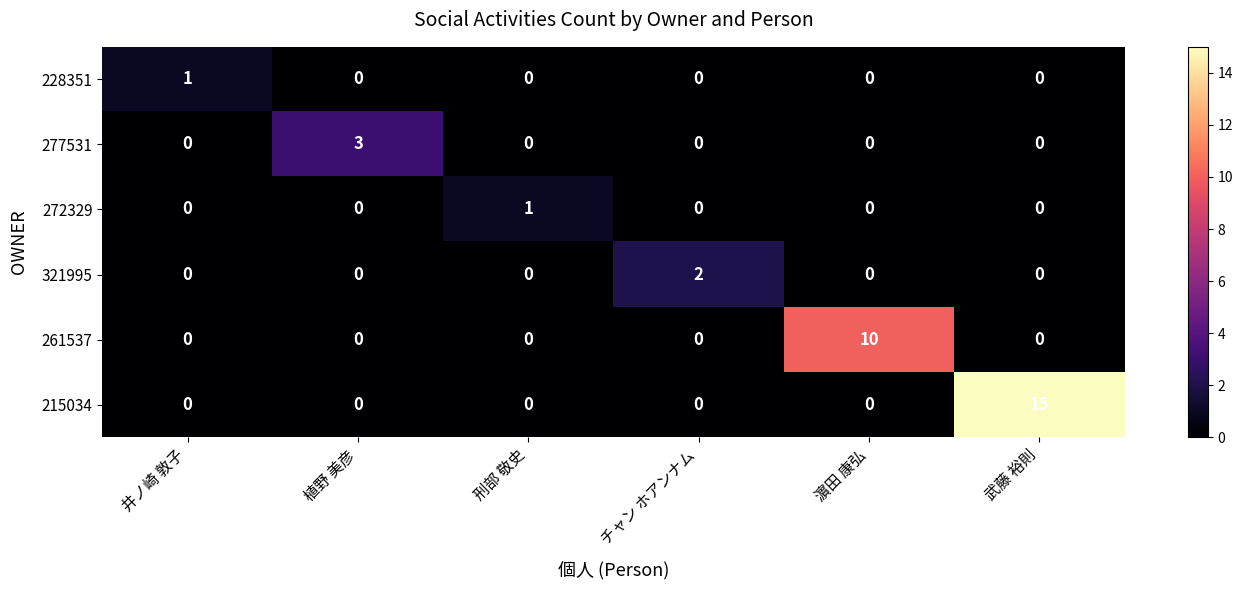

Which series has the largest range (max minus min)?

215034